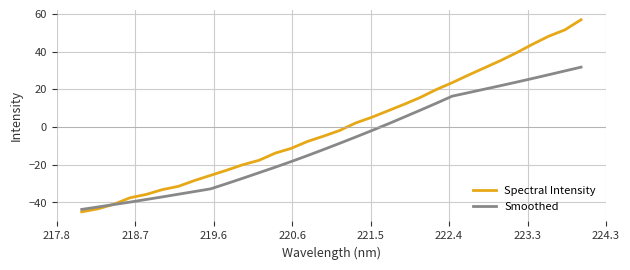

What is the maximum value shown in the chart?

56.9